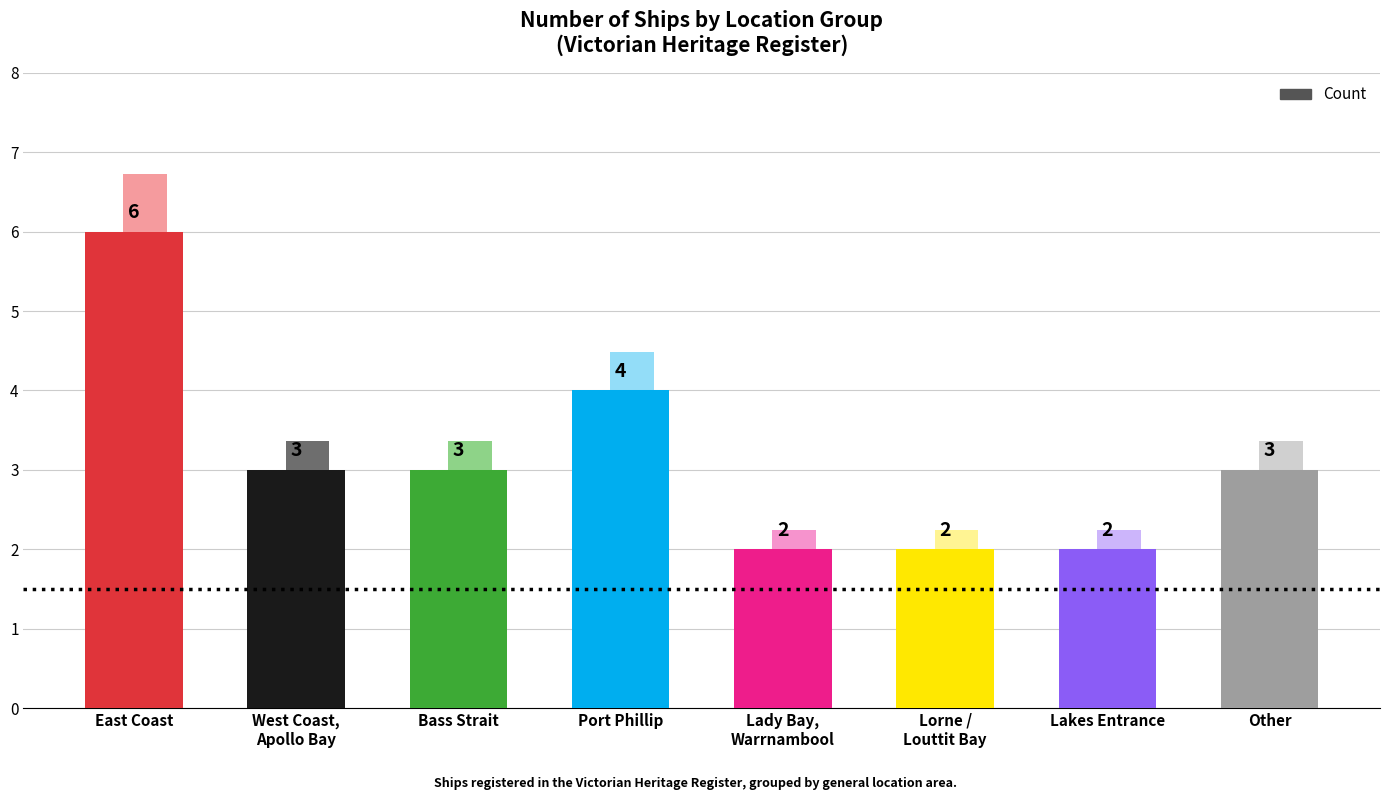

How many data points does each series have?

8